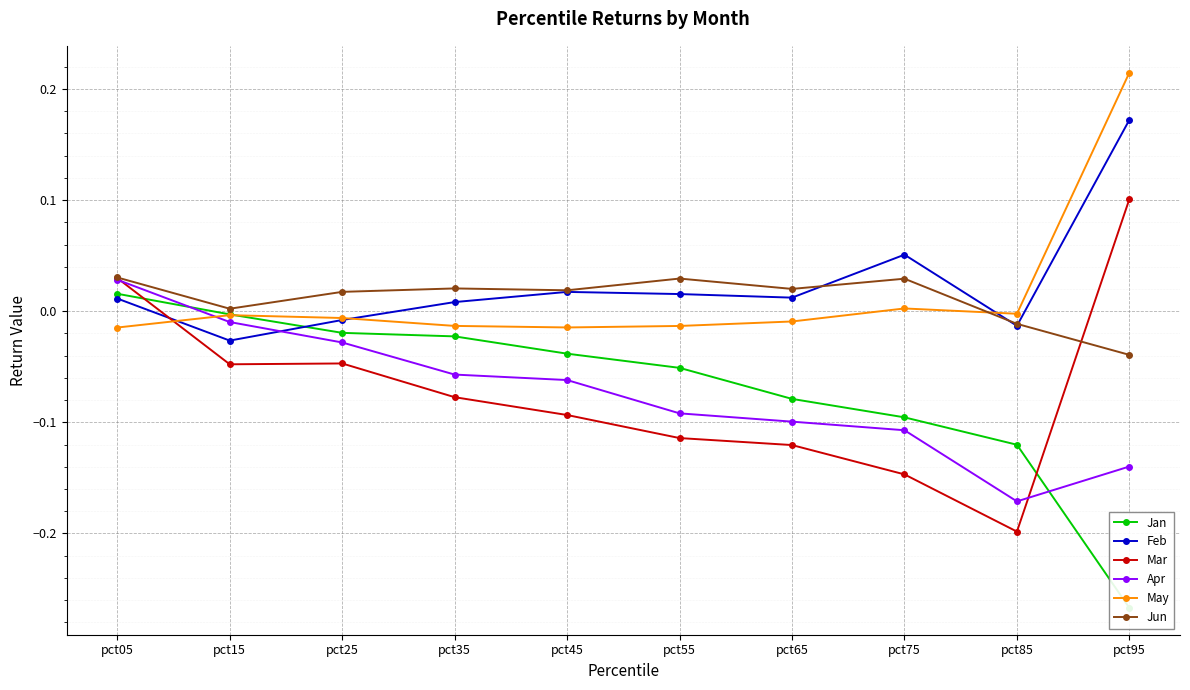

What is the lowest value of the Apr series?

-0.2